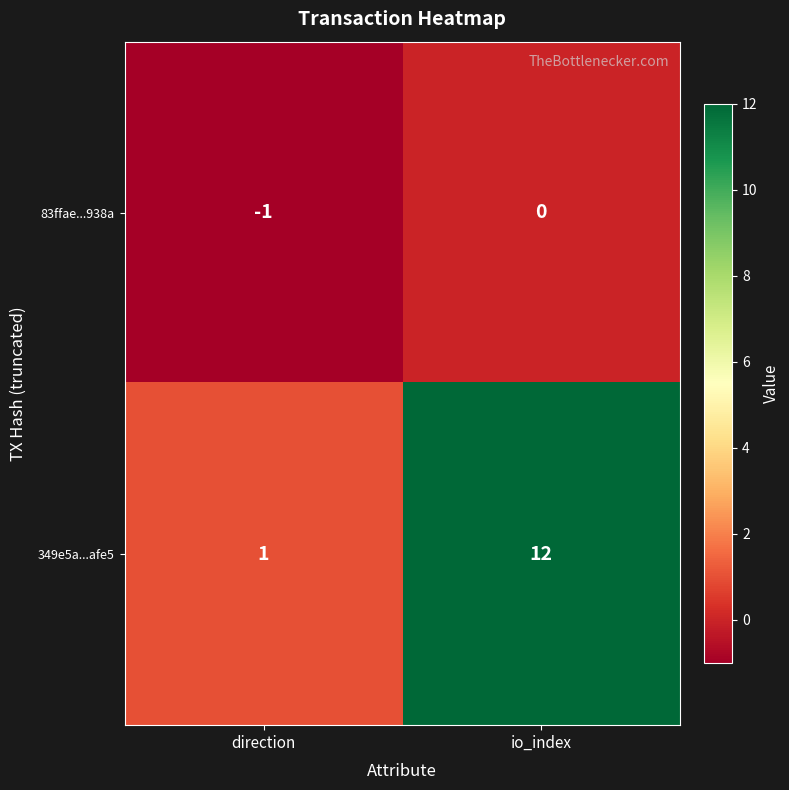

Which series has the largest total across all categories?

349e5a...afe5